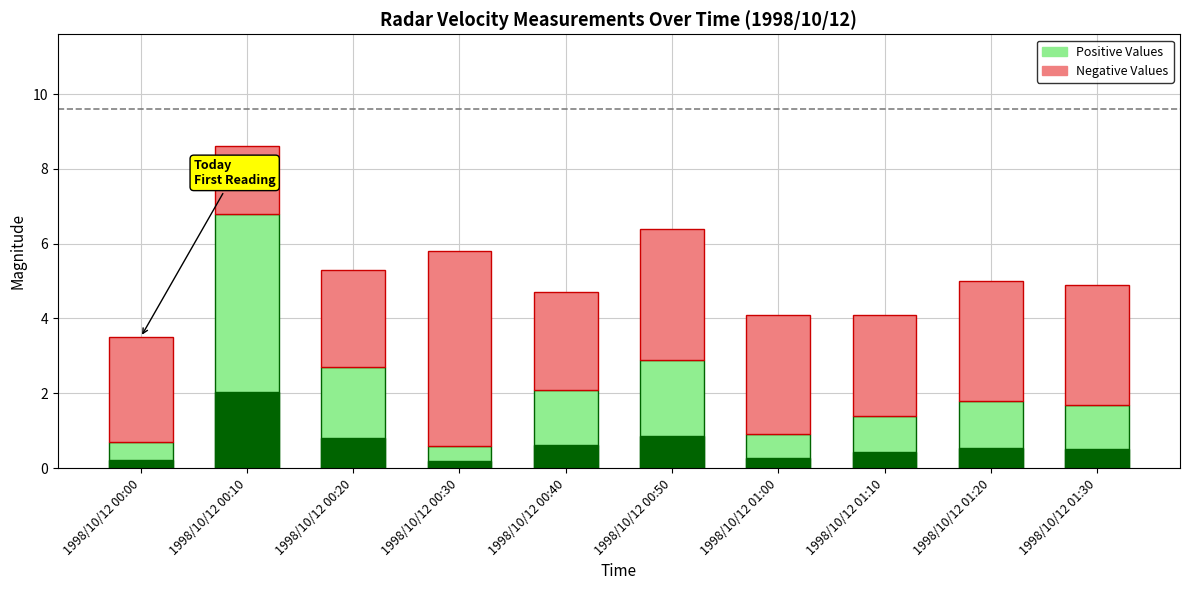

The Negative Values series shows 2.7 at 1998/10/12 01:10. True or false?

True